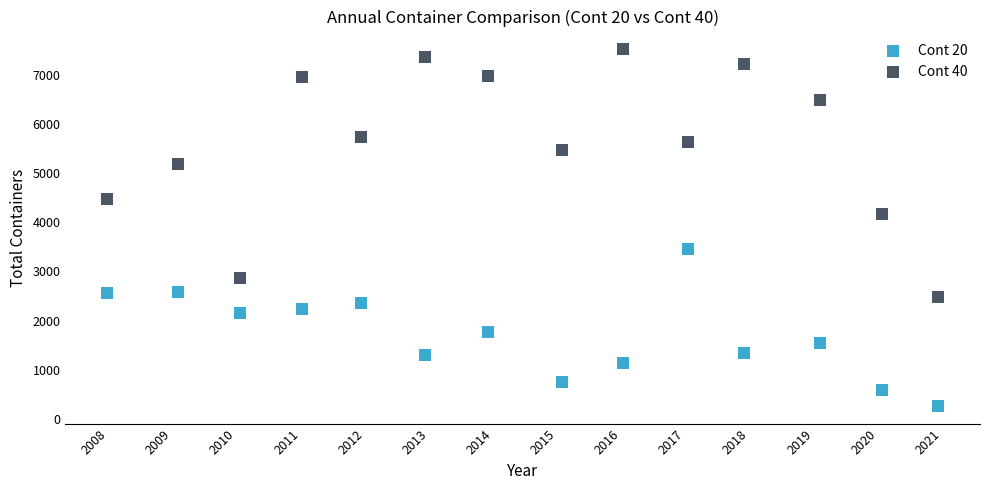

Across all data points, what is the range of Y values (max minus min)?

7241